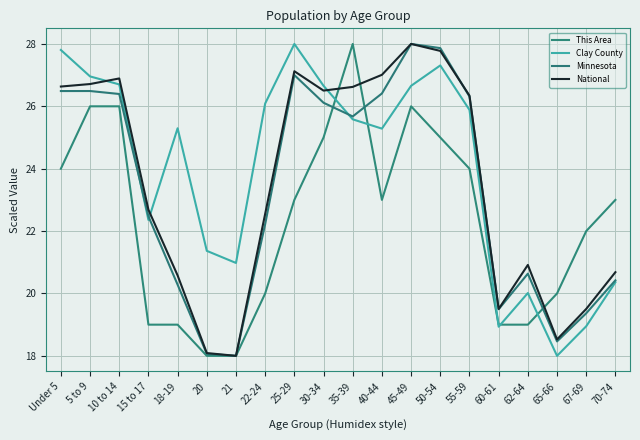

What is the difference between the maximum and minimum values in the National series?

10.0